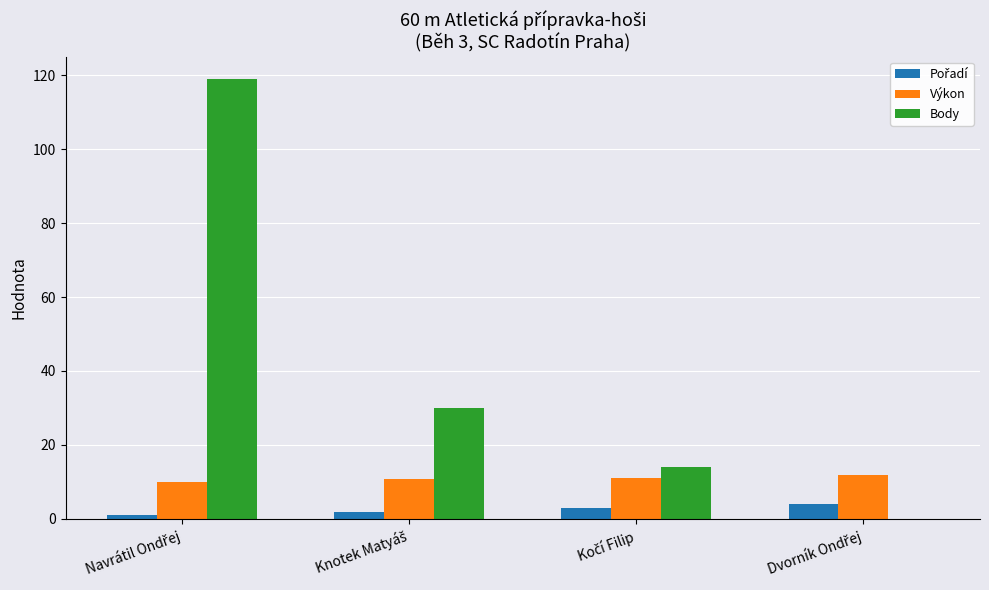

What is the greatest value displayed?

119.0